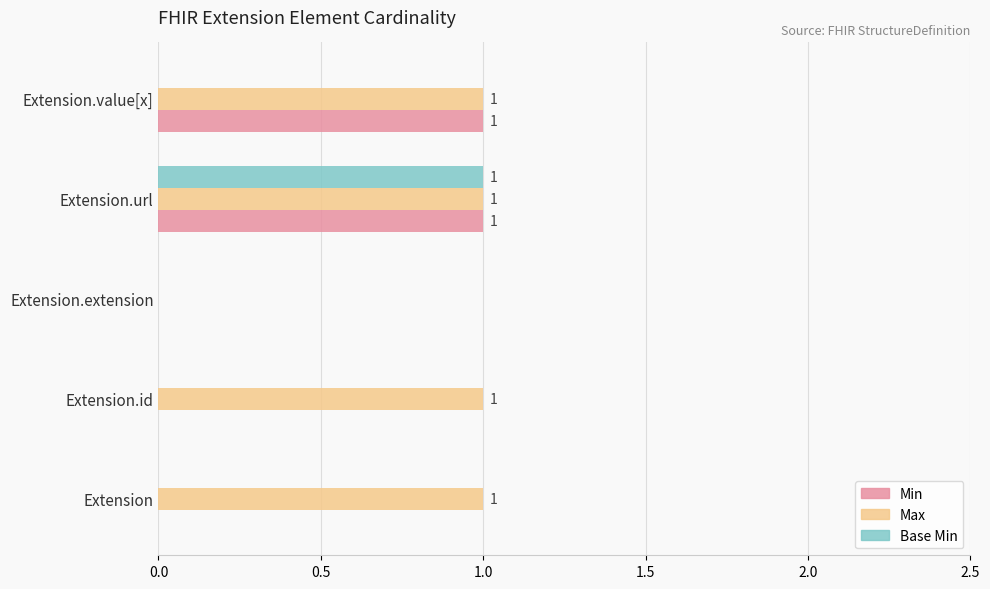

What are all the series names shown in the legend?

Min, Max, Base Min